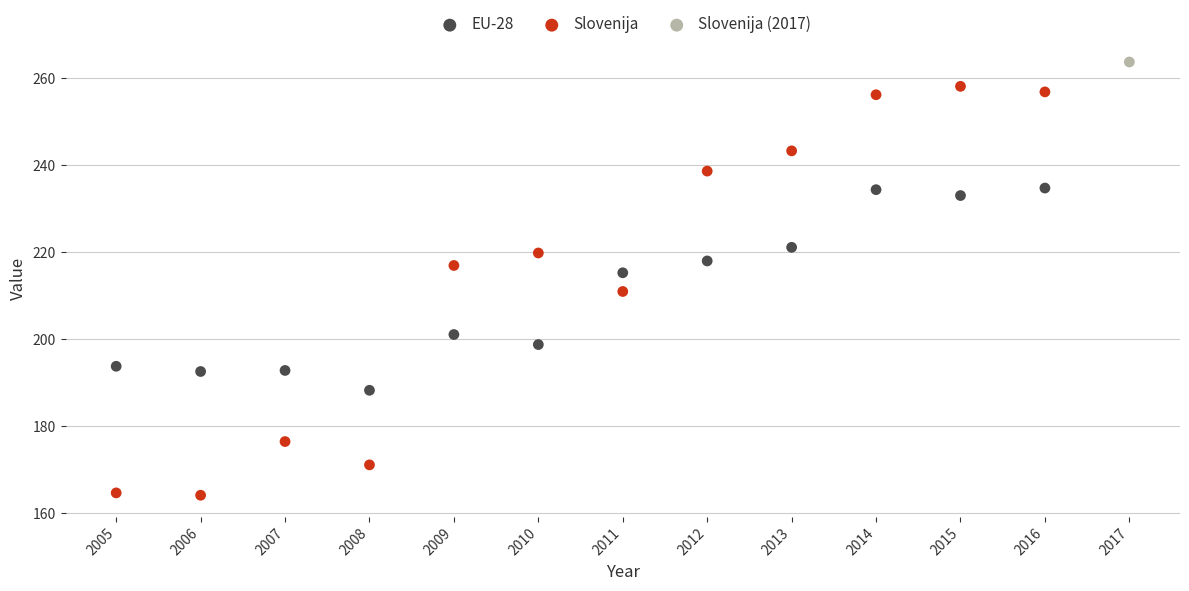

What are all the series names shown in the legend?

EU-28, Slovenija, Slovenija (2017)